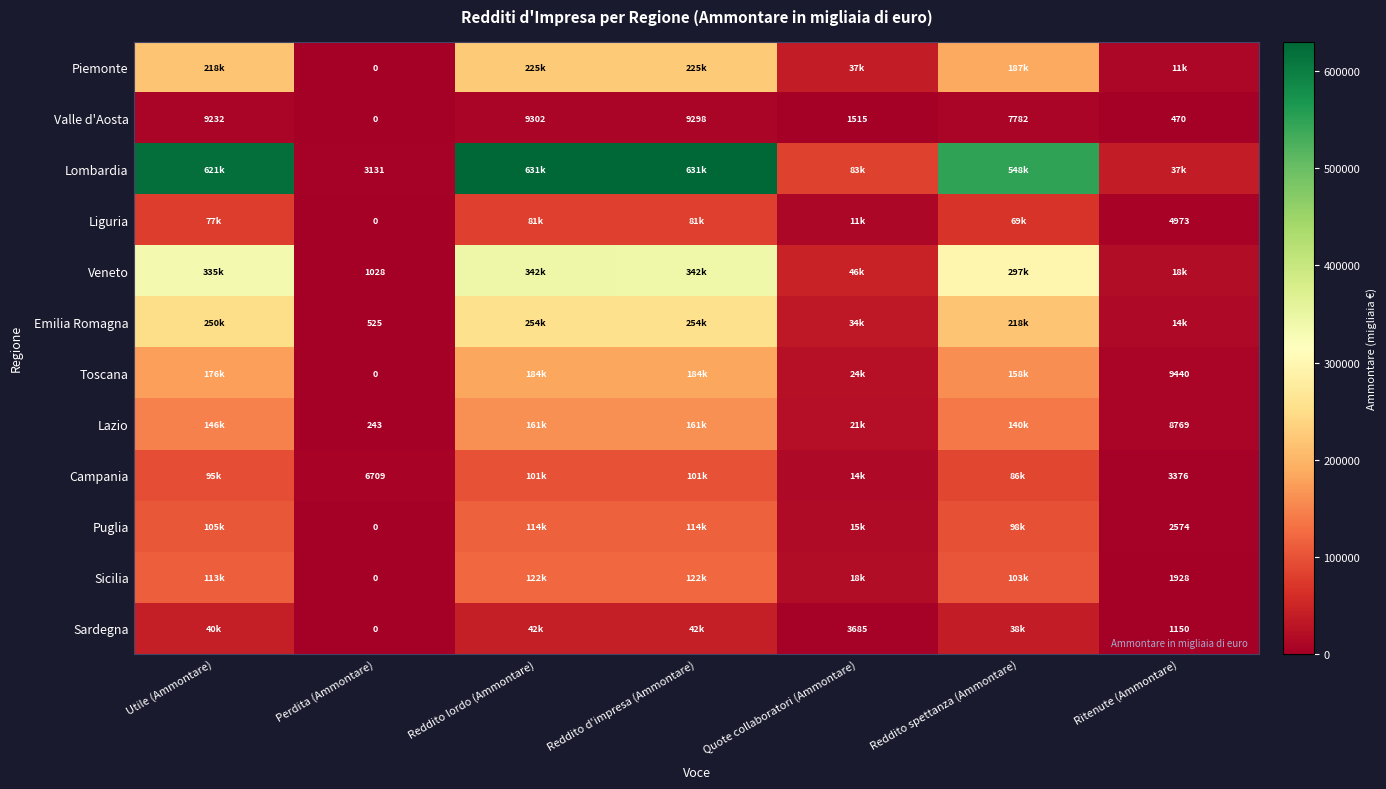

True or false: Lazio has a value of 88 at Perdita (Ammontare).

False